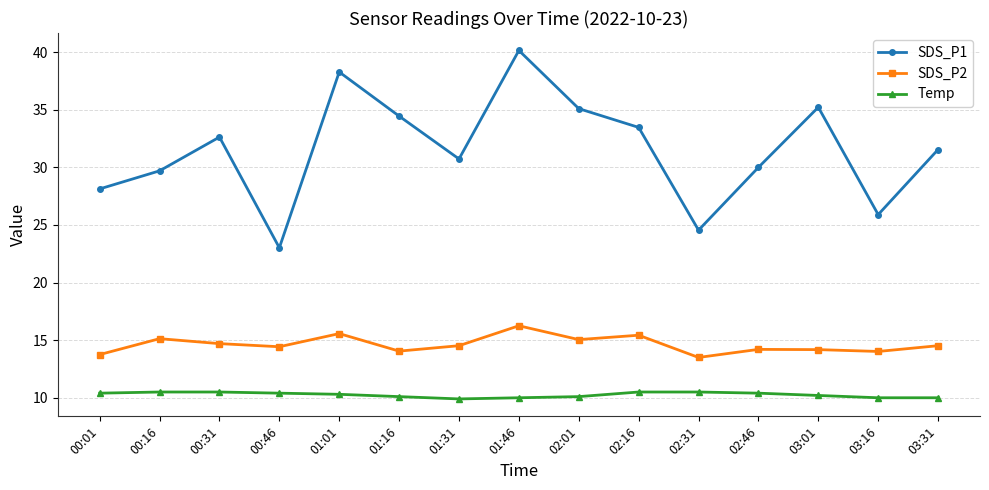

True or false: SDS_P2 and Temp intersect in this chart.

False